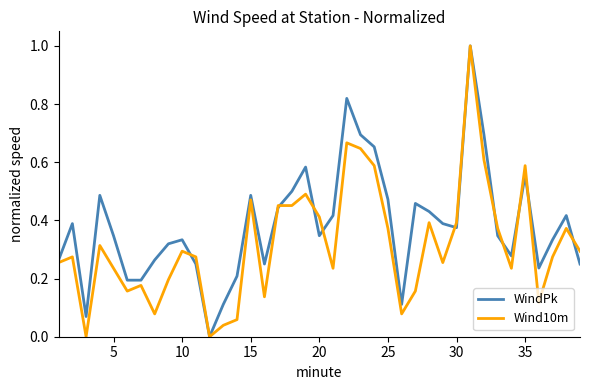

What is the maximum value shown in the chart?

1.0